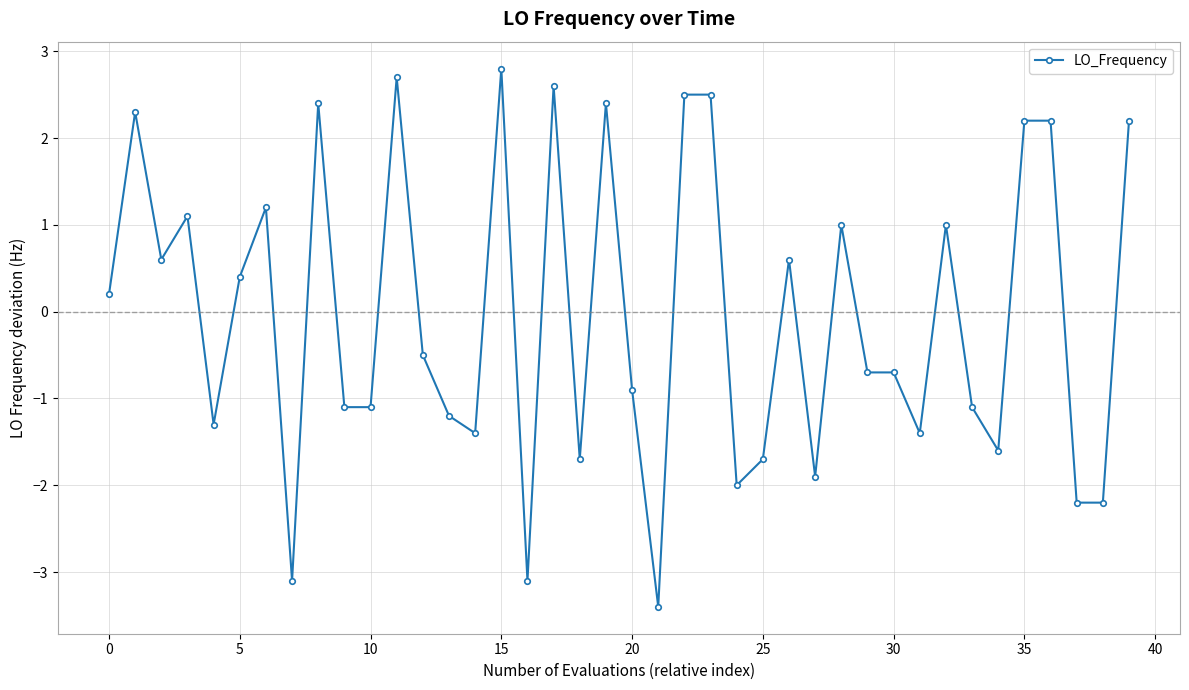

What is the smallest value displayed?

-3.4